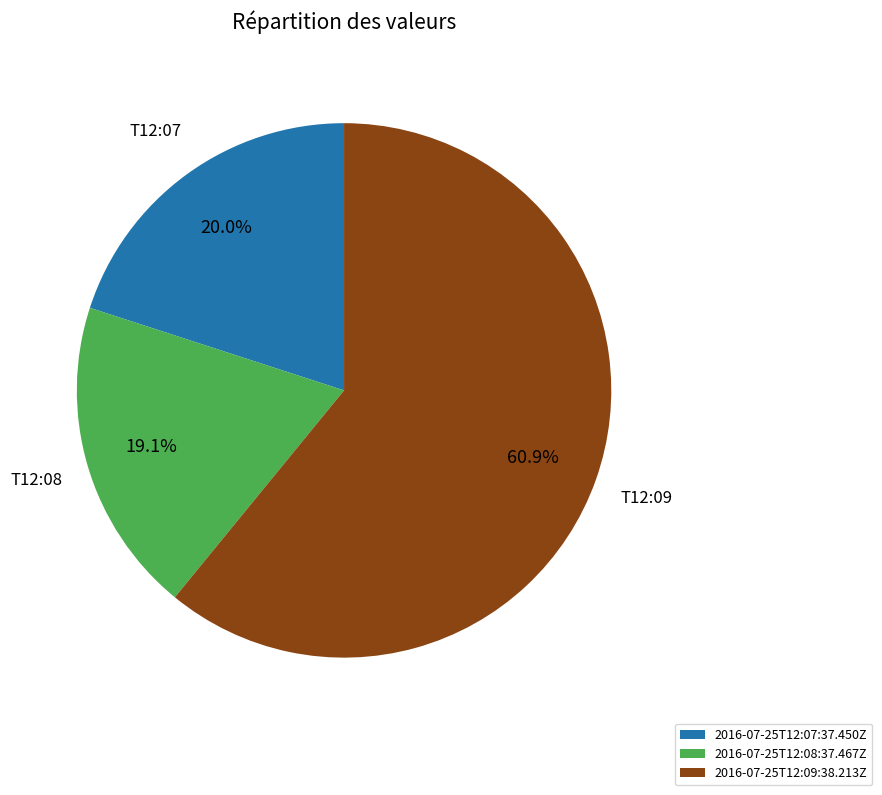

How many slices are in this pie chart?

3